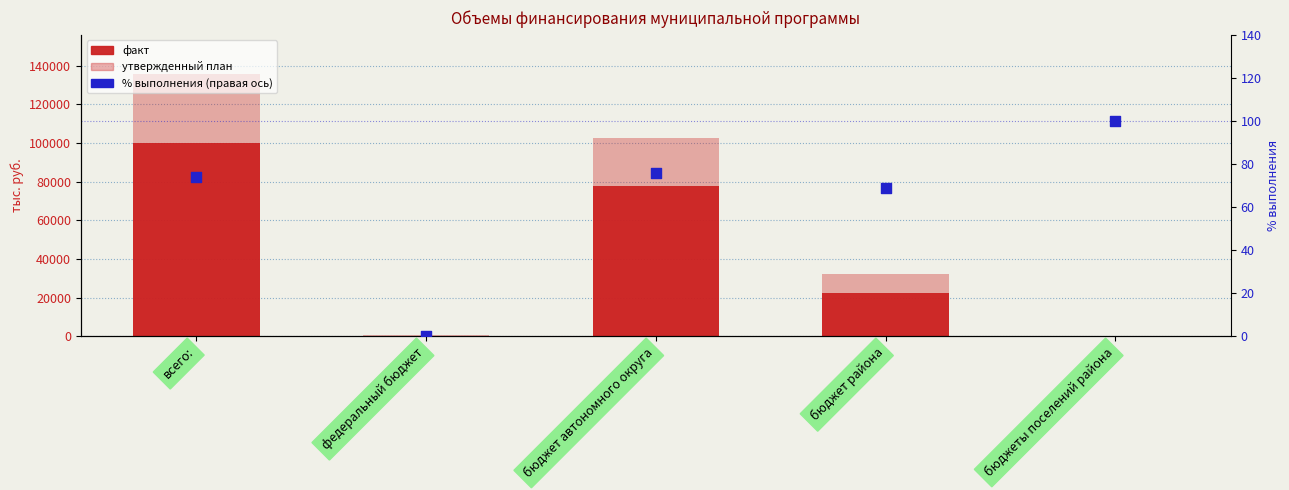

What is the total value across all series at всего:?

235881.6